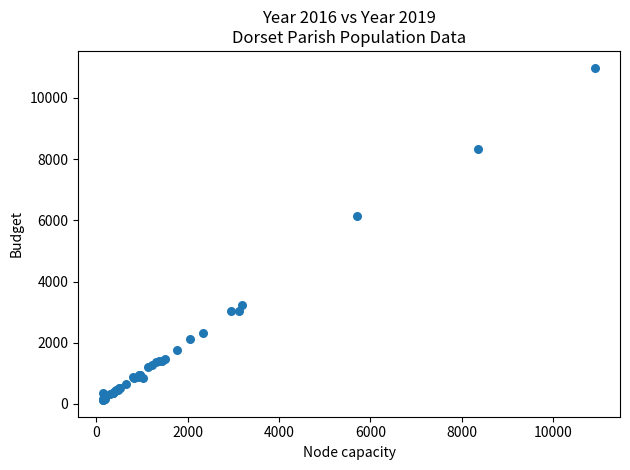

What Y value in the scatter plot is closest to 5559?

6129